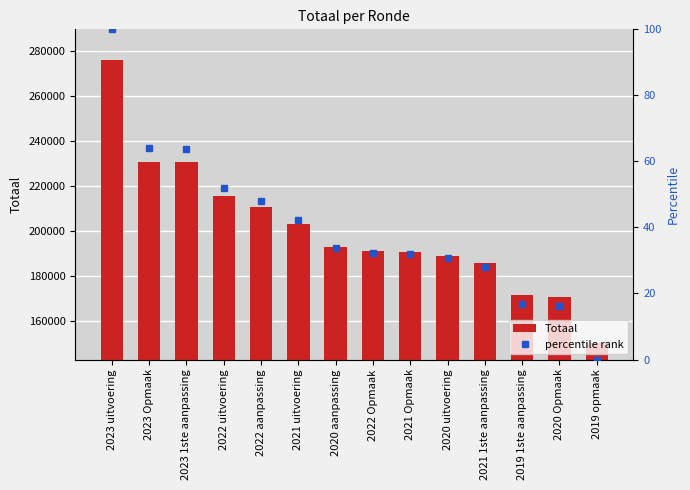

Is it true that Totaal equals 275843.0 at 2023 uitvoering?

True